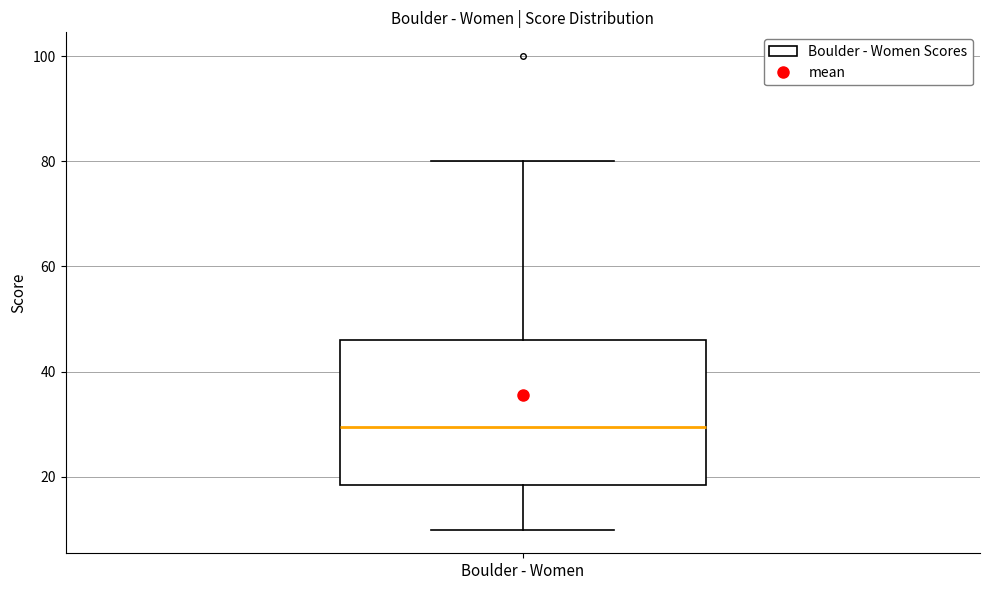

Transcribe this box plot: give where the median line is, the range the box spans, and where the two whiskers end, as read against the y-axis. The values are not printed on the chart, so give them approximately, as read against the axis.

median 30, box 18 to 46, whiskers 10 to 80